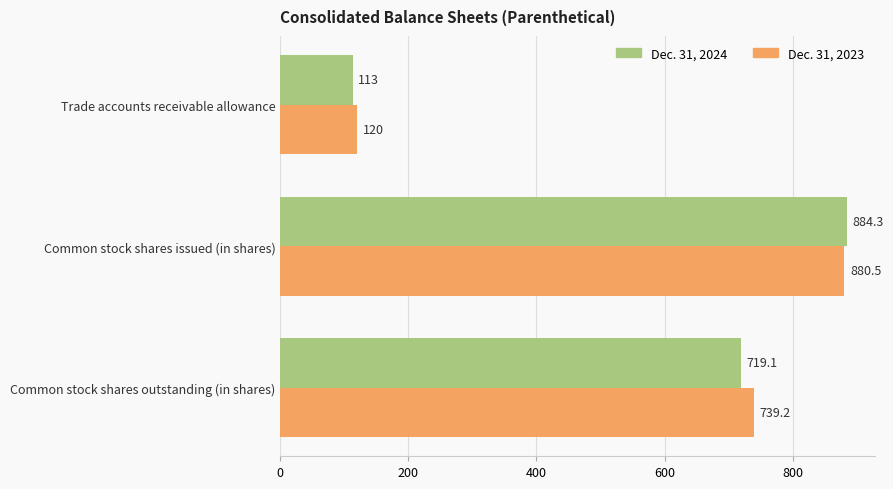

What is the maximum value for Dec. 31, 2024?

884.3